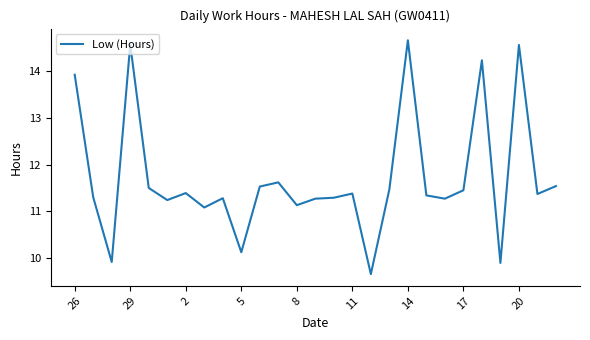

True or false: there are more than 0 points higher than both neighbors.

True